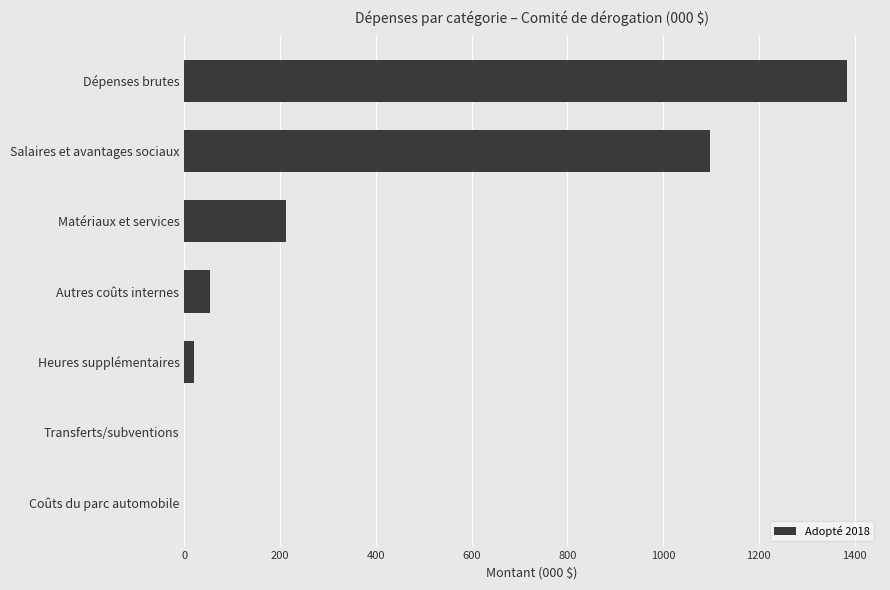

Does the chart contain stacked bars?

No